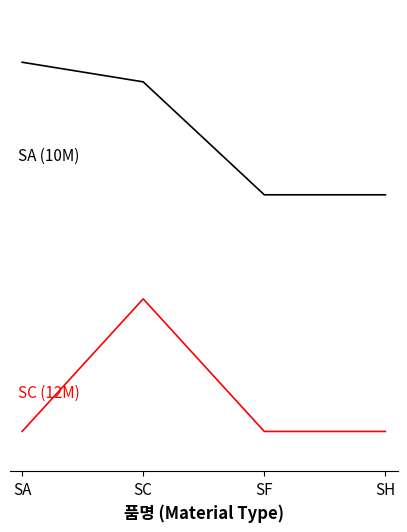

Which series has the largest range (max minus min)?

10M